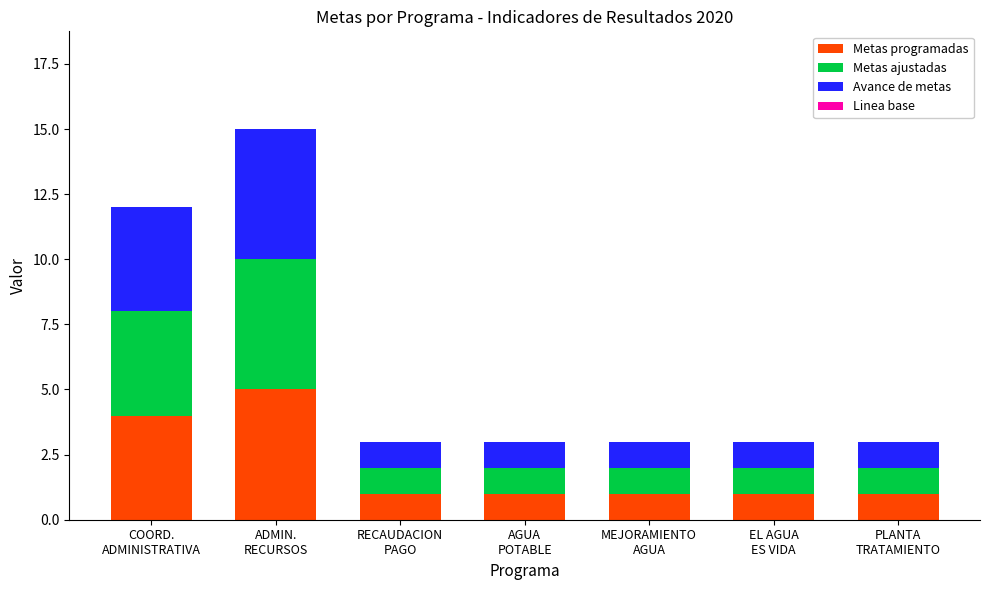

What is the difference between the maximum and second lowest values in the Metas programadas series?

4